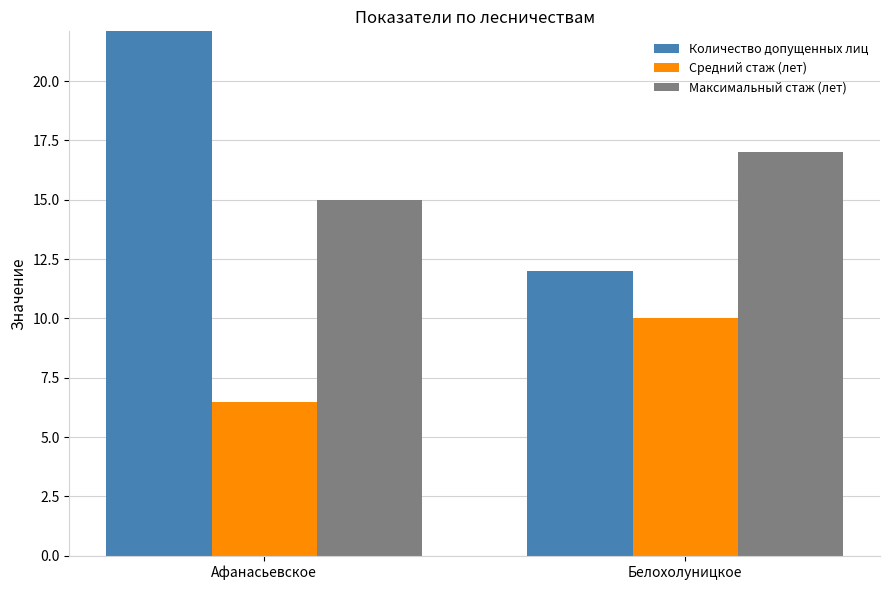

How many groups of bars are there?

2